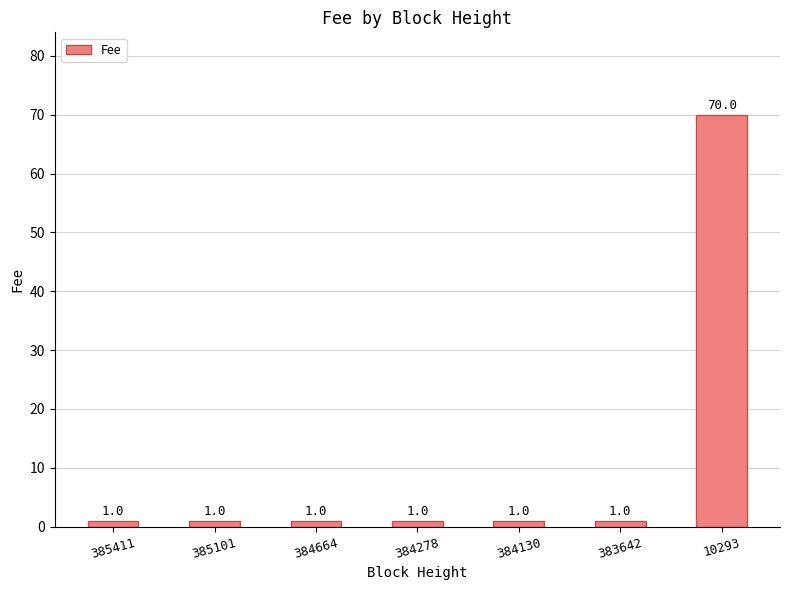

What is the value of the 4th bar from the left?

1